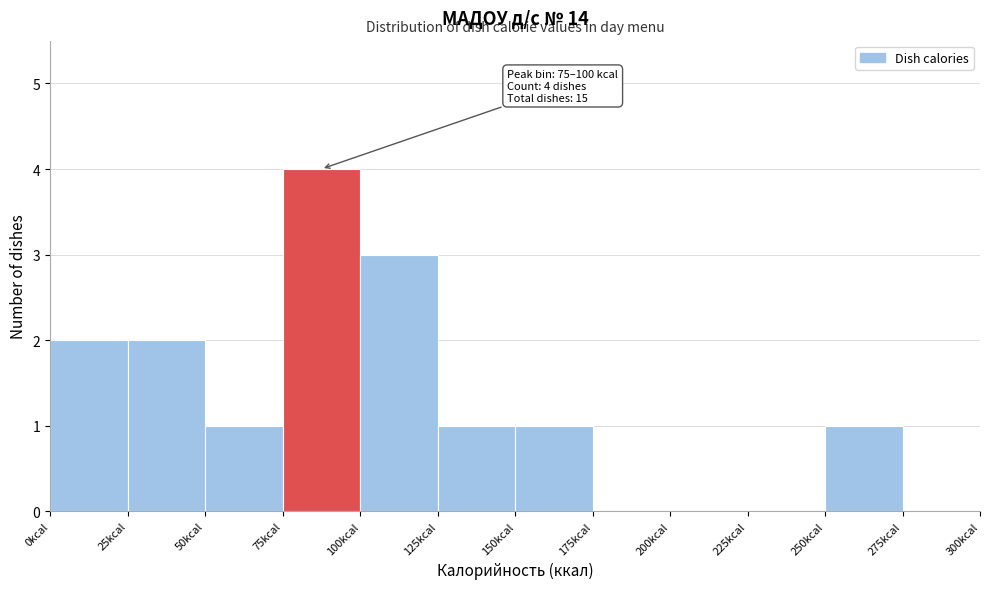

Which range on the x-axis has the tallest bar?

75 to 100